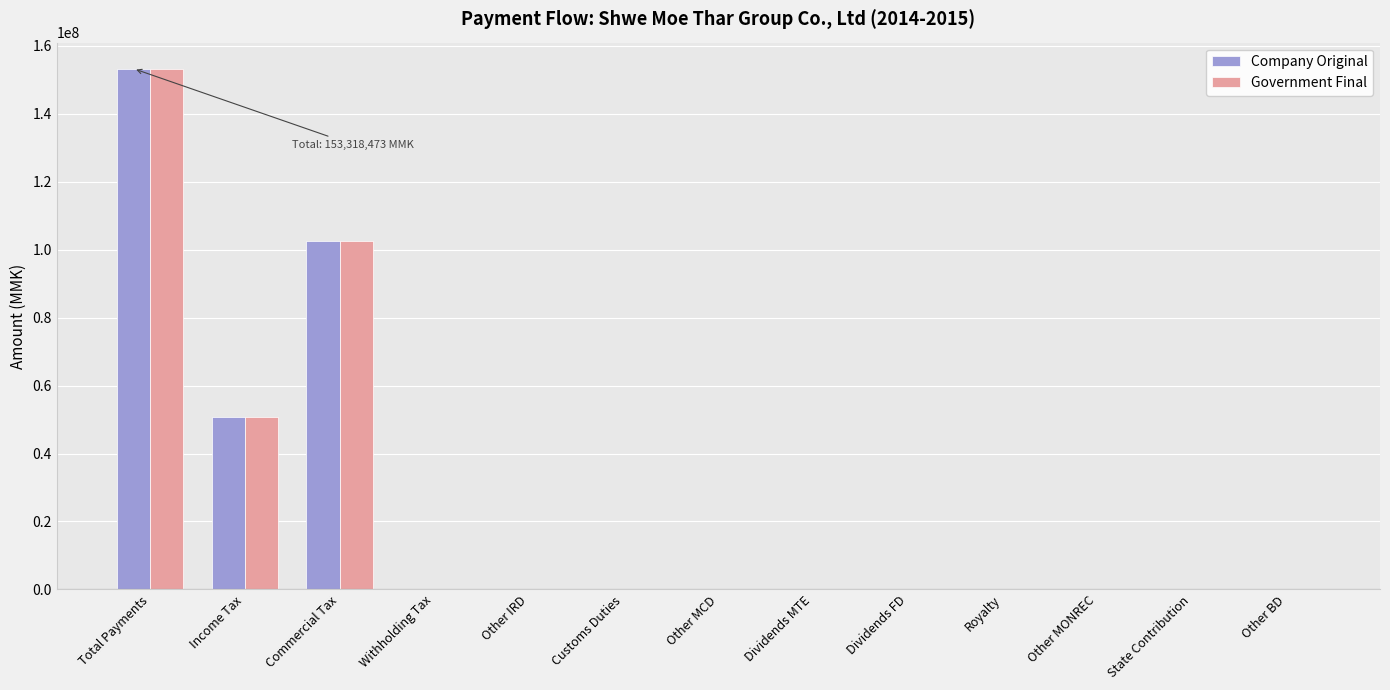

At which label does Company Original reach its peak?

Total Payments